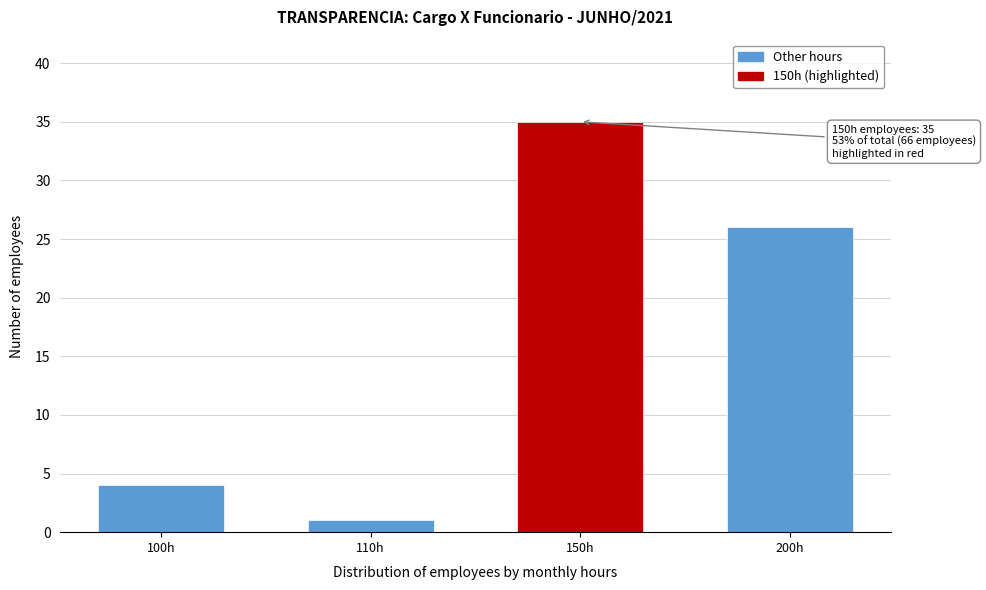

Reading left to right, extract all data points from this chart.

100h=4	110h=1	150h=35	200h=26